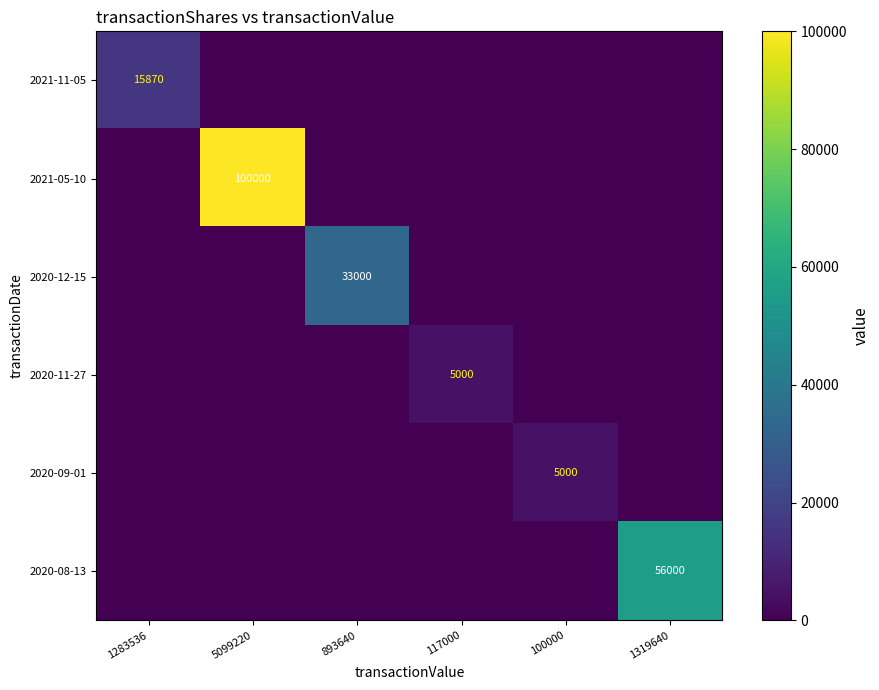

At how many categories does at least one series exceed 1429?

6